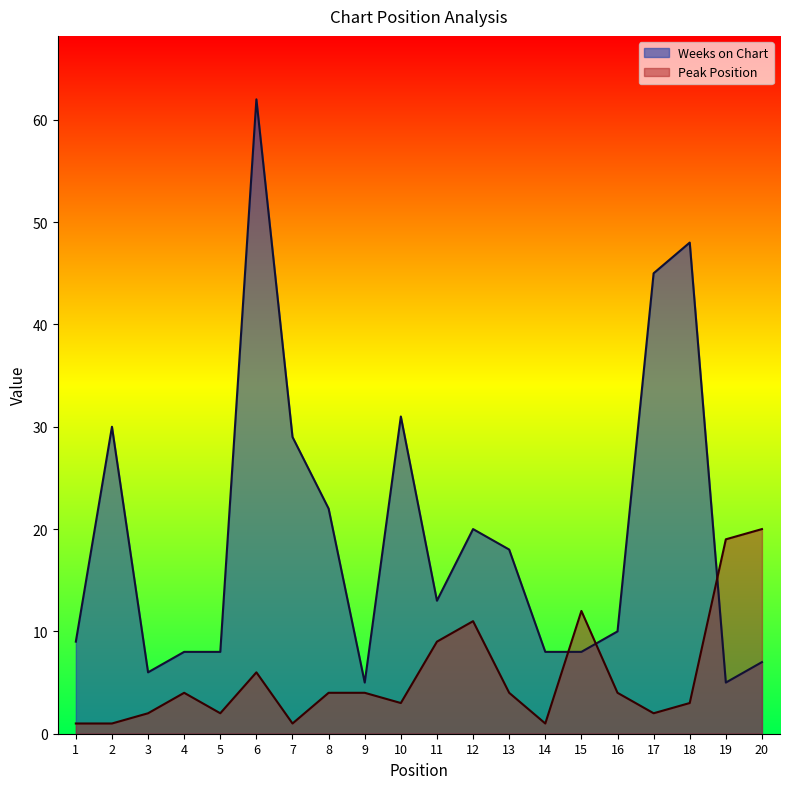

What is the sum of all Peak Position values?

113